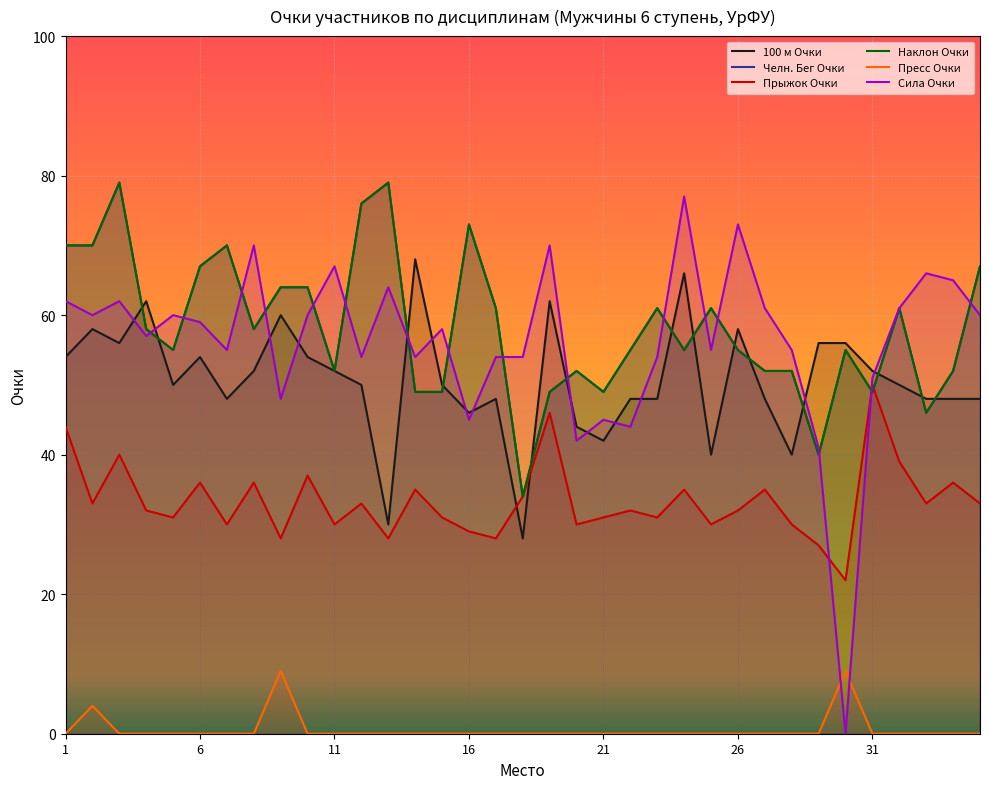

How many Пресс Очки values are between 0 and 1?

32